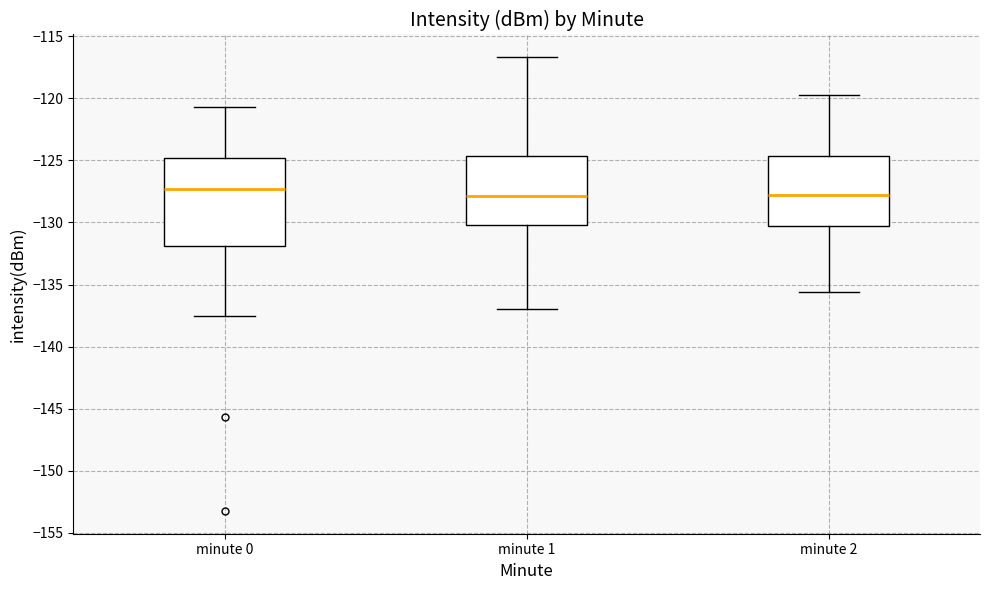

Reading left to right, read every box against the y-axis: the position of its median line, the range the box covers, and the ends of its whiskers. The values are not printed on the chart, so give them approximately, as read against the axis.

minute 0: median -127.5, box -132.0 to -125.0, whiskers -137.5 to -120.5
minute 1: median -128.0, box -130.0 to -124.5, whiskers -137.0 to -116.5
minute 2: median -127.5, box -130.0 to -124.5, whiskers -135.5 to -119.5